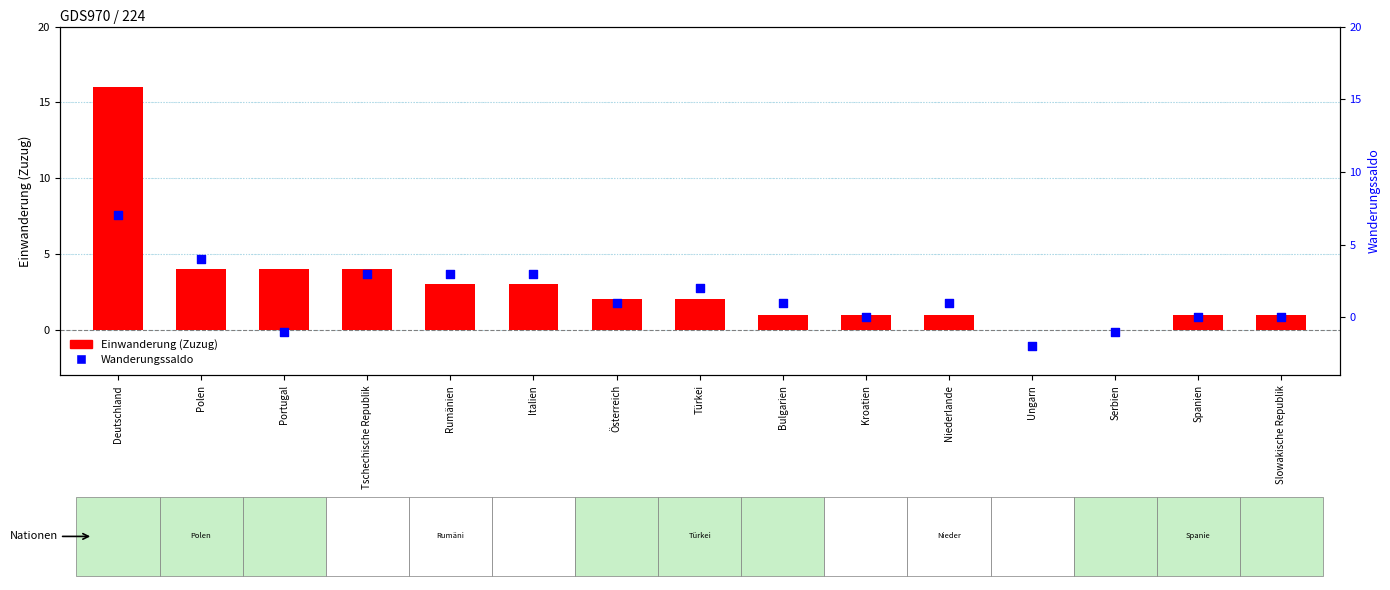

Which series has the largest Y range (max minus min)?

Einwanderung (Zuzug)